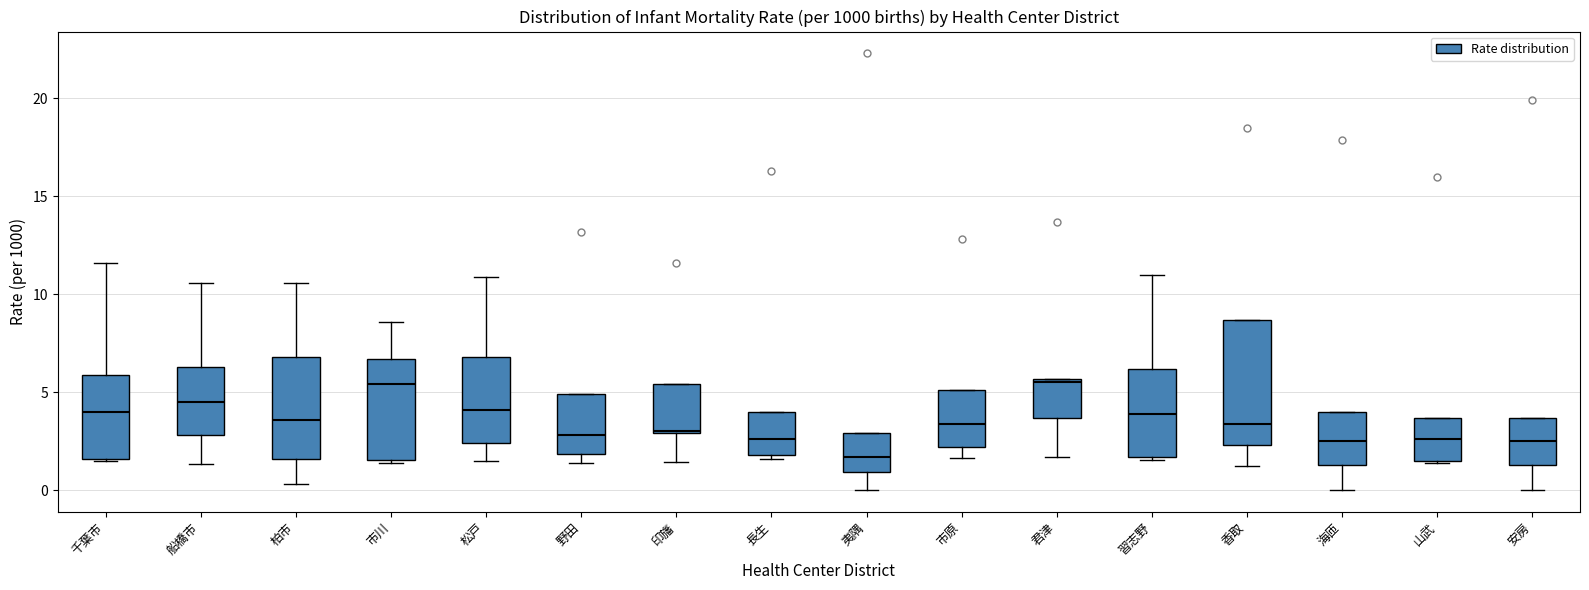

Reading left to right, transcribe this box plot: for each box, give where its median line is, the range the box spans, and where its two whiskers end, as read against the y-axis. The values are not printed on the chart, so give them approximately, as read against the axis.

千葉市: median 4.0, box 1.5 to 6.0, whiskers 1.5 to 11.5
船橋市: median 4.5, box 3.0 to 6.5, whiskers 1.5 to 10.5
柏市: median 3.5, box 1.5 to 7.0, whiskers 0.5 to 10.5
市川: median 5.5, box 1.5 to 6.5, whiskers 1.5 (just below the box's lower edge) to 8.5
松戸: median 4.0, box 2.5 to 7.0, whiskers 1.5 to 11.0
野田: median 3.0, box 2.0 to 5.0, whiskers 1.5 to 5.0
印旛: median 3.0, box 3.0 to 5.5, whiskers 1.5 to 5.5
長生: median 2.5, box 2.0 to 4.0, whiskers 1.5 to 4.0
夷隅: median 1.5, box 1.0 to 3.0, whiskers 0.0 to 3.0
市原: median 3.5, box 2.0 to 5.0, whiskers 1.5 to 5.0
君津: median 5.5 (just below the box's upper edge), box 3.5 to 5.5, whiskers 1.5 to 5.5
習志野: median 4.0, box 1.5 to 6.0, whiskers 1.5 (just below the box's lower edge) to 11.0
香取: median 3.5, box 2.5 to 8.5, whiskers 1.0 to 8.5
海匝: median 2.5, box 1.5 to 4.0, whiskers 0.0 to 4.0
山武: median 2.5, box 1.5 to 3.5, whiskers 1.5 to 3.5
安房: median 2.5, box 1.5 to 3.5, whiskers 0.0 to 3.5